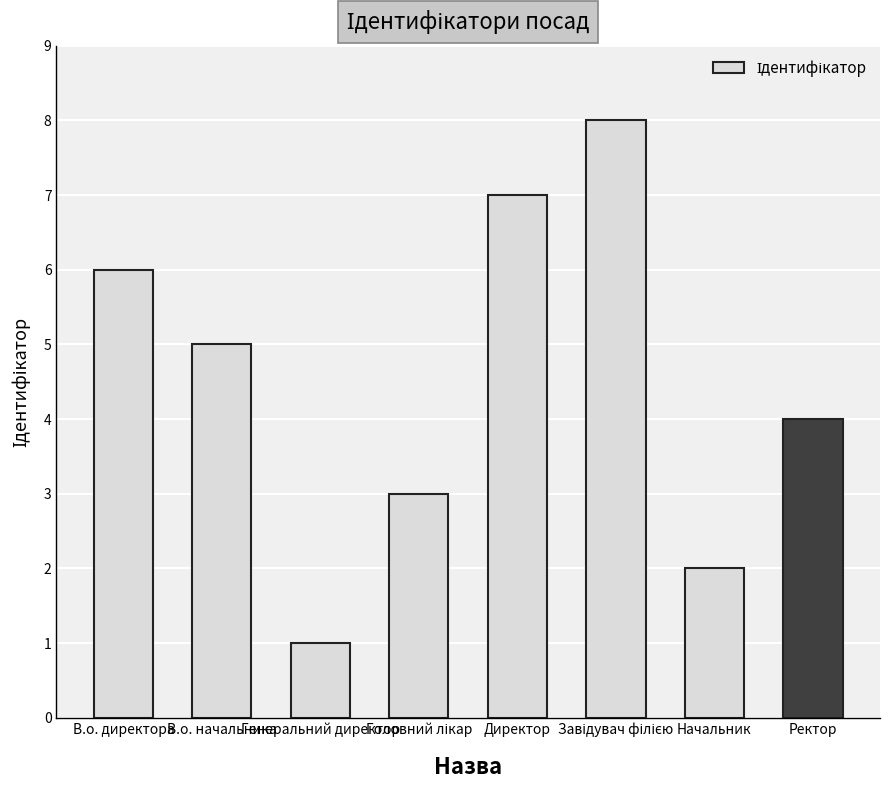

Are the bars horizontal?

No